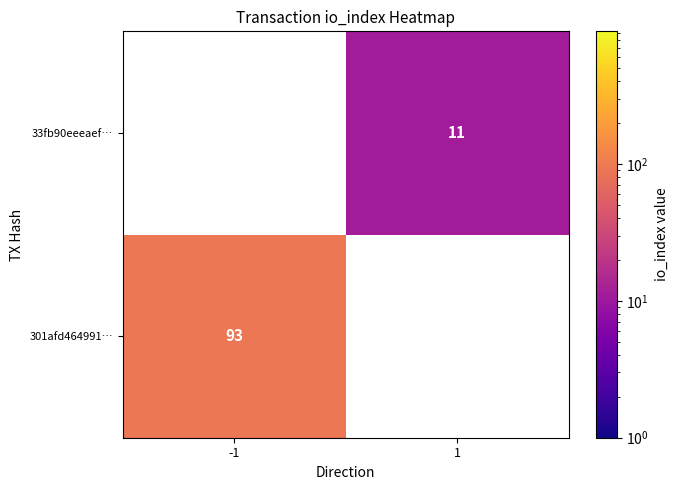

True or false: 301afd464991… has a value of 128 at -1.

False